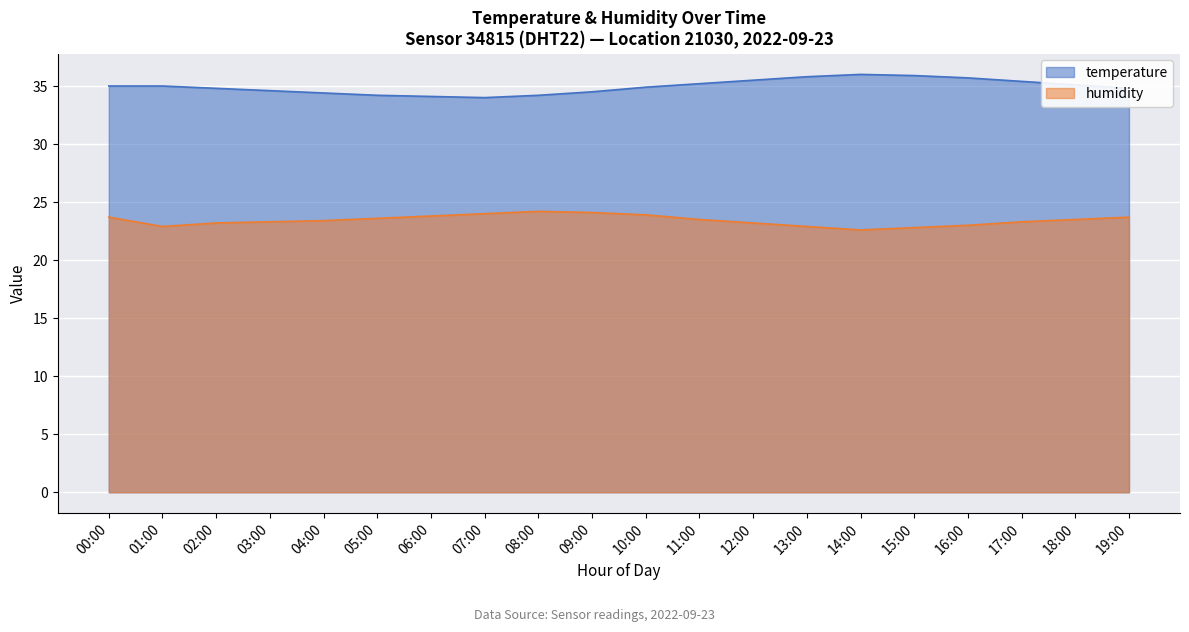

True or false: humidity and temperature cross at least once.

False